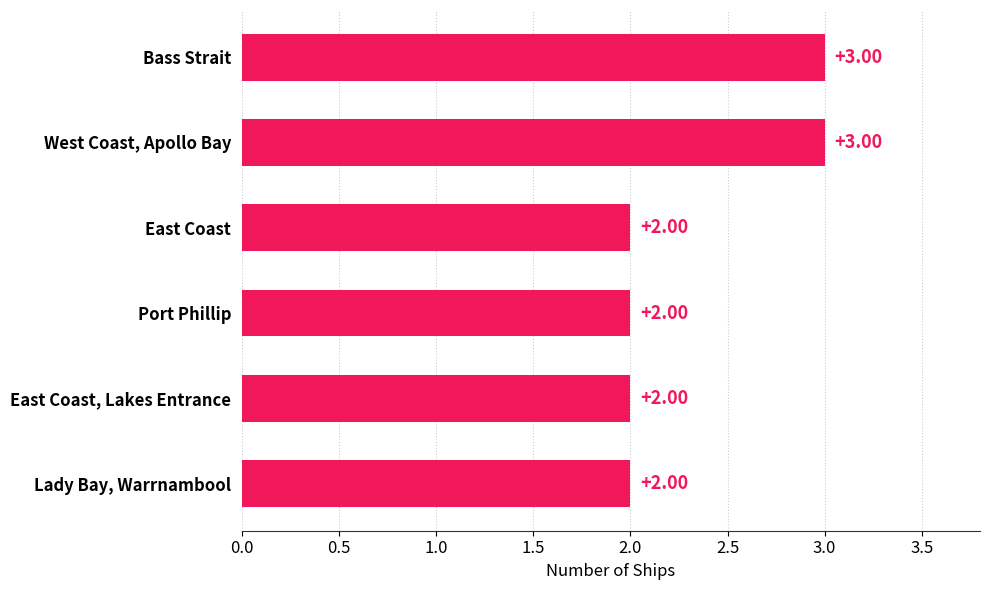

Approximately how many times larger is the value at West Coast, Apollo Bay compared to East Coast, Lakes Entrance?

1.5